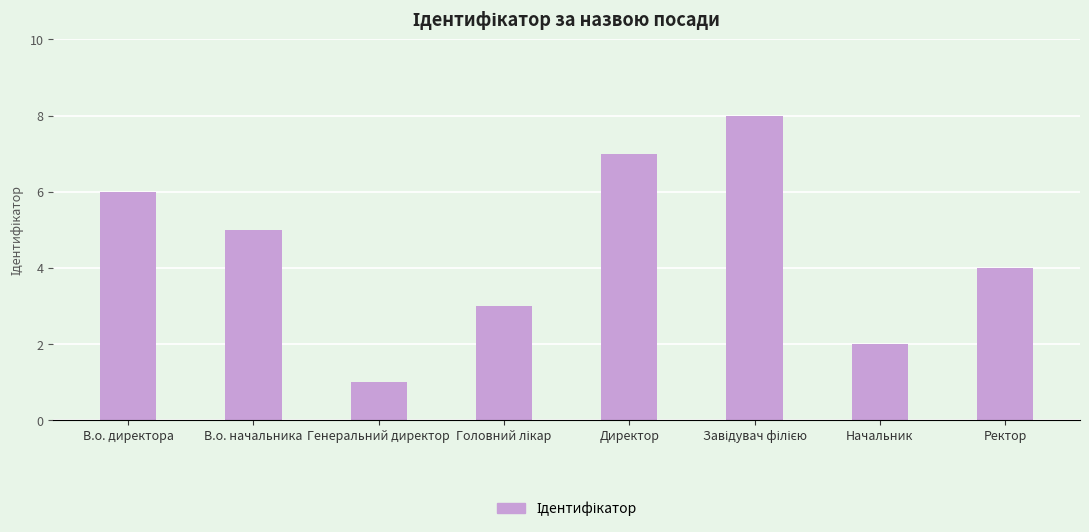

Read the value at В.о. директора.

6